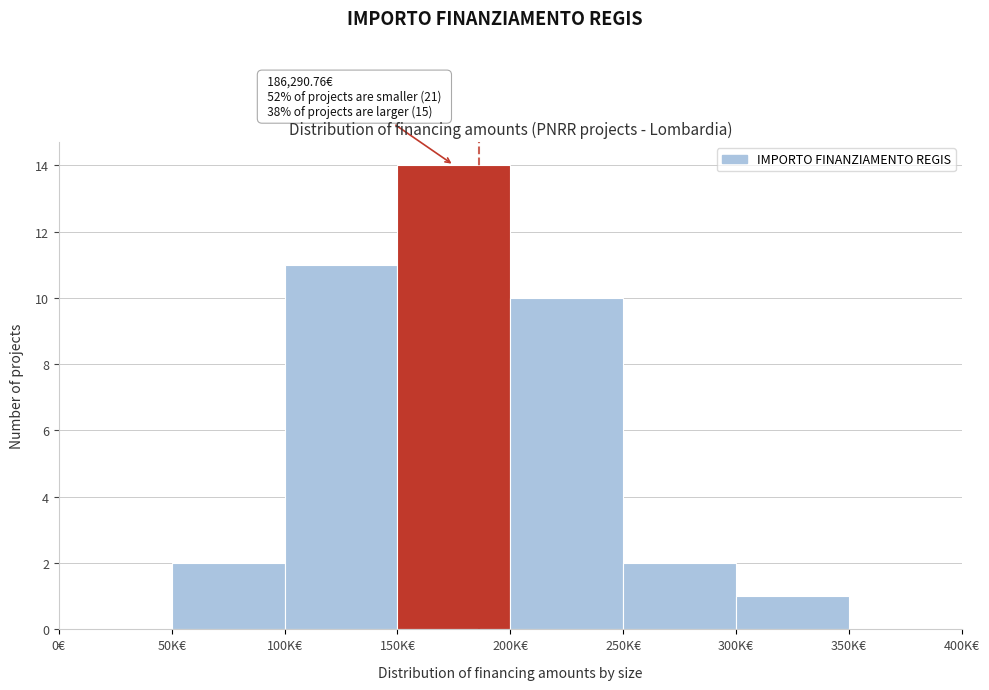

Reading left to right, transcribe all the data shown in this chart.

0€=0	50K€=2	100K€=11	150K€=14	200K€=10	250K€=2	300K€=1	350K€=0